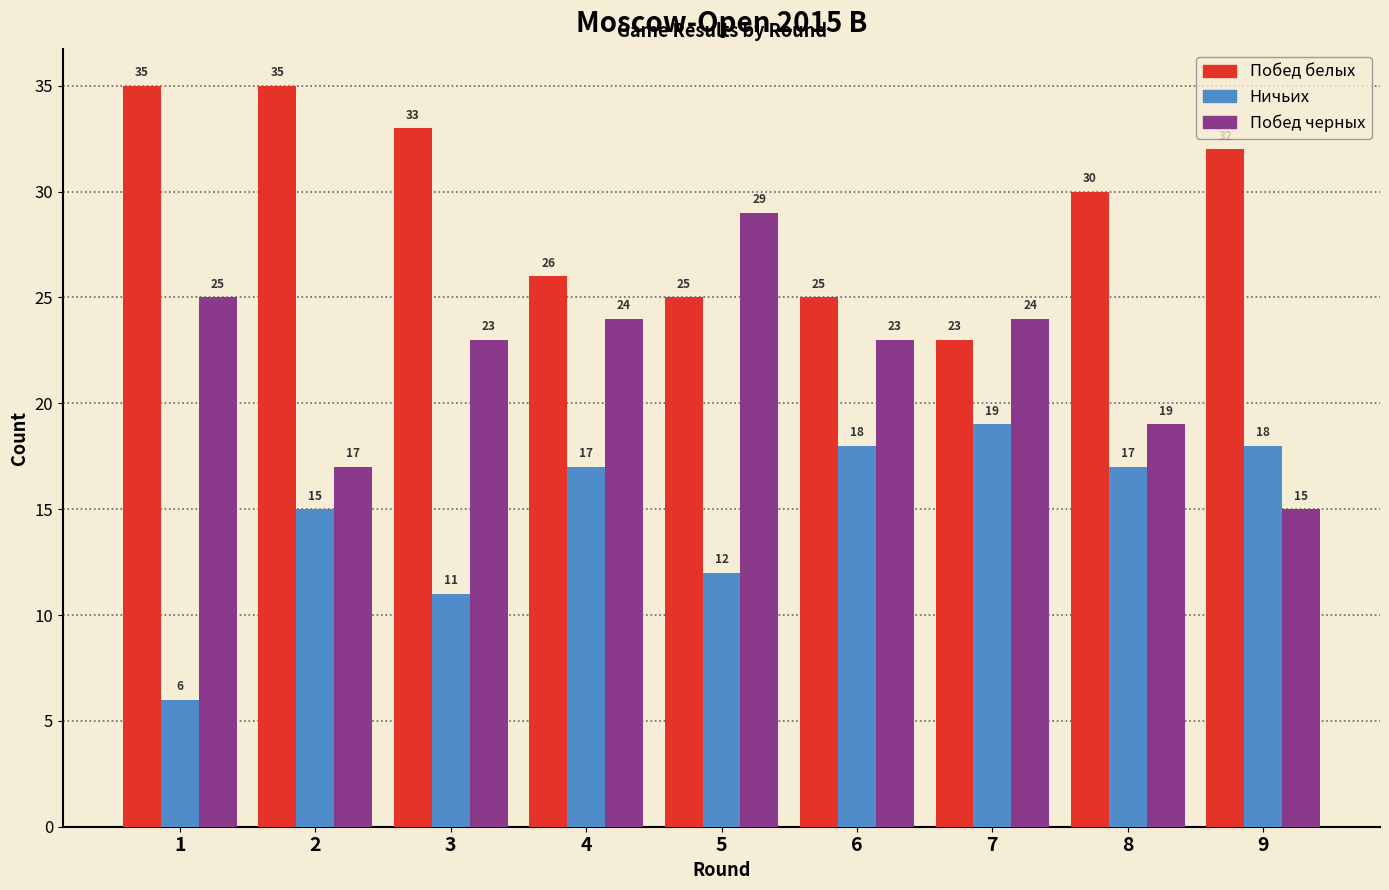

Reading left to right, list all the values displayed in this chart.

Побед белых: 35	35	33	26	25	25	23	30	32
Ничьих: 6	15	11	17	12	18	19	17	18
Побед черных: 25	17	23	24	29	23	24	19	15